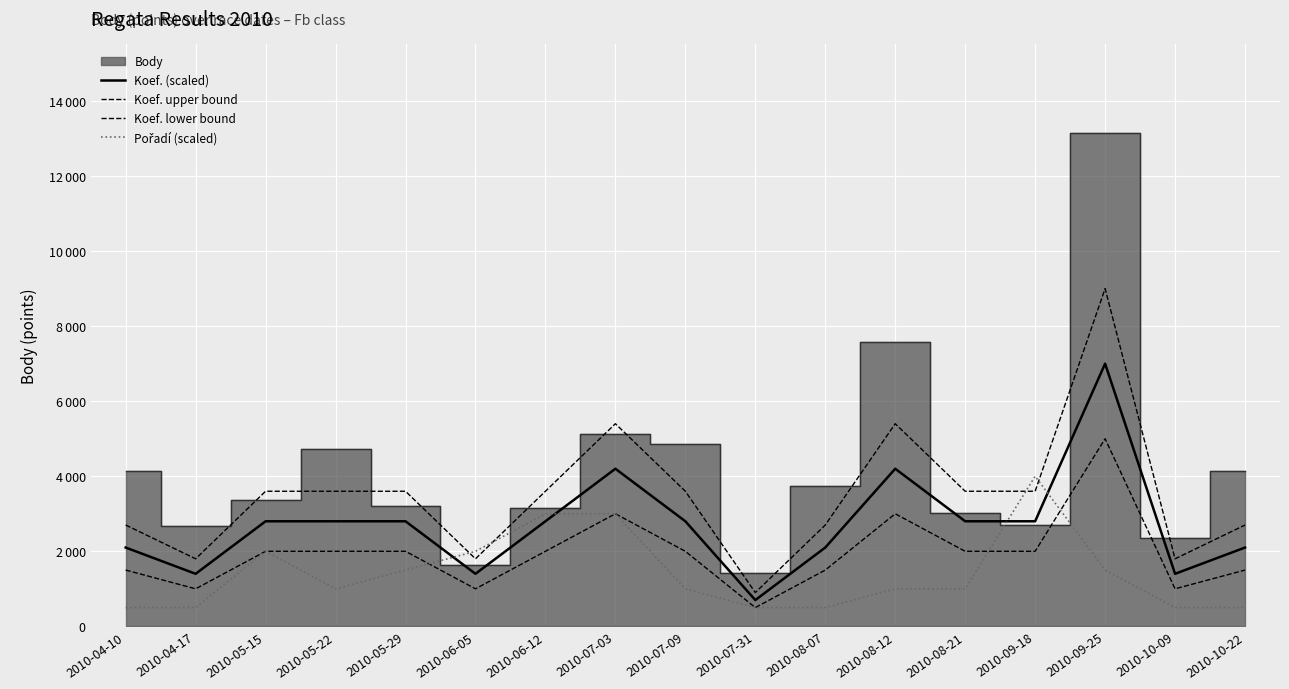

How many Koef. (scaled) values are between 2100 and 2800?

10